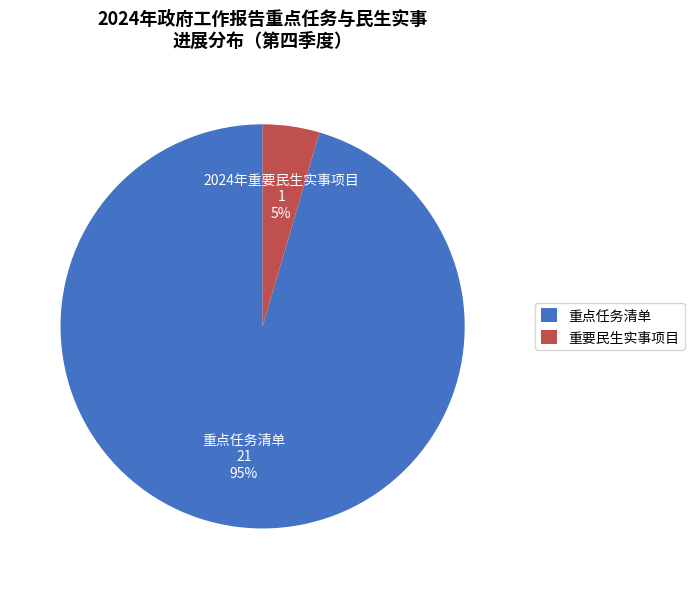

Which category has the smallest portion of the pie?

重要民生实事项目